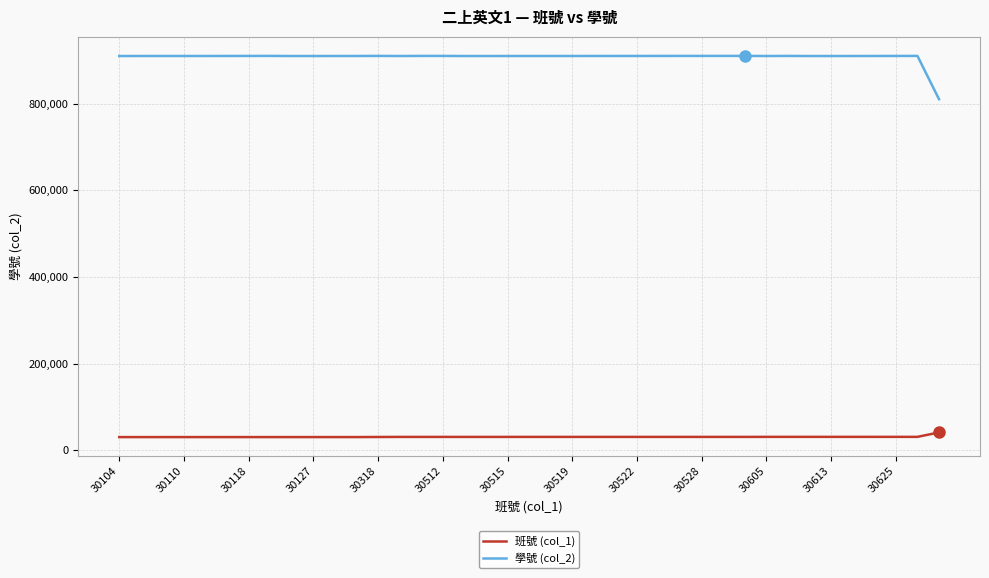

What is the difference between the second highest and second lowest values in the 學號 (col_2) series?

280